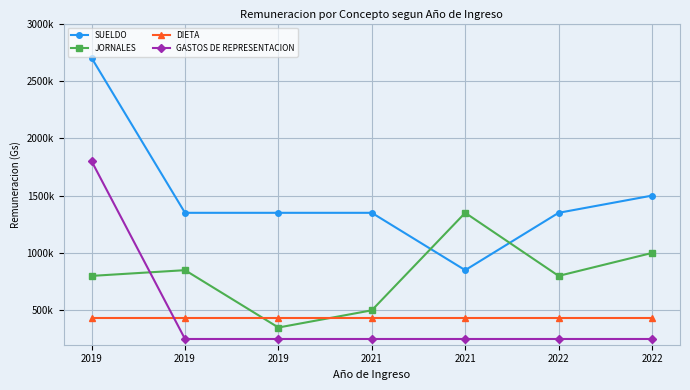

What is the smallest value displayed?

250000